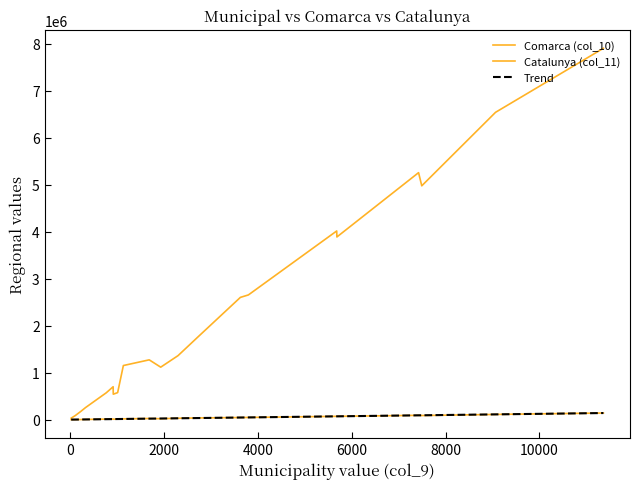

Does the chart have visible grid lines?

No